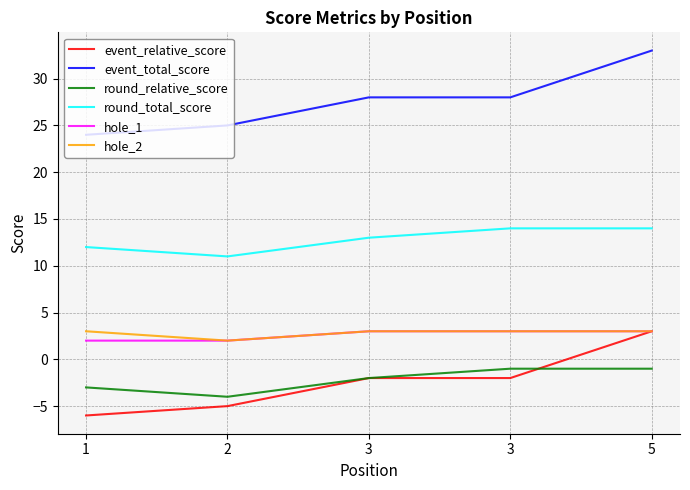

Reading right to left, list all the values displayed in this chart.

event_relative_score: 5=3	3=-2	3=-2	2=-5	1=-6
event_total_score: 5=33	3=28	3=28	2=25	1=24
round_relative_score: 5=-1	3=-1	3=-2	2=-4	1=-3
round_total_score: 5=14	3=14	3=13	2=11	1=12
hole_1: 5=3	3=3	3=3	2=2	1=2
hole_2: 5=3	3=3	3=3	2=2	1=3